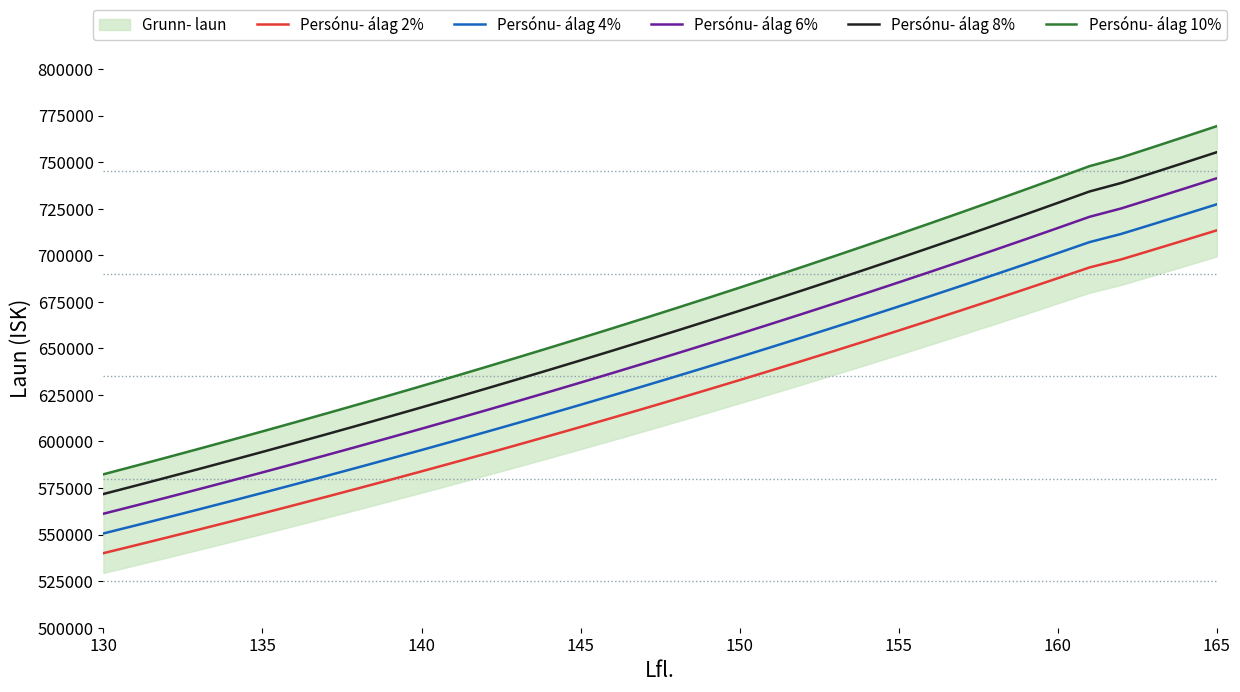

How many data points does each series have?

36